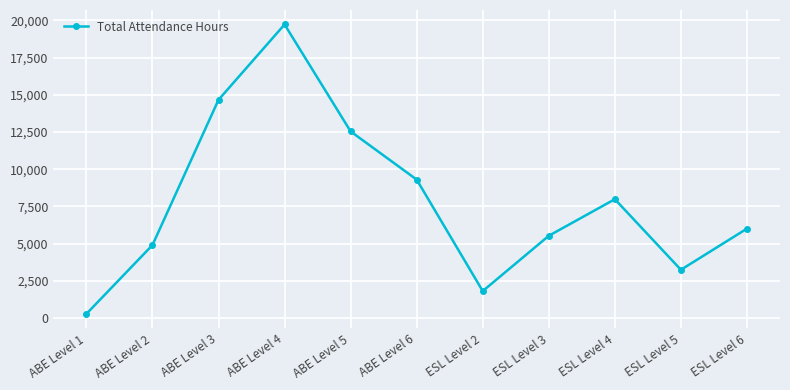

What is the average value?

7813